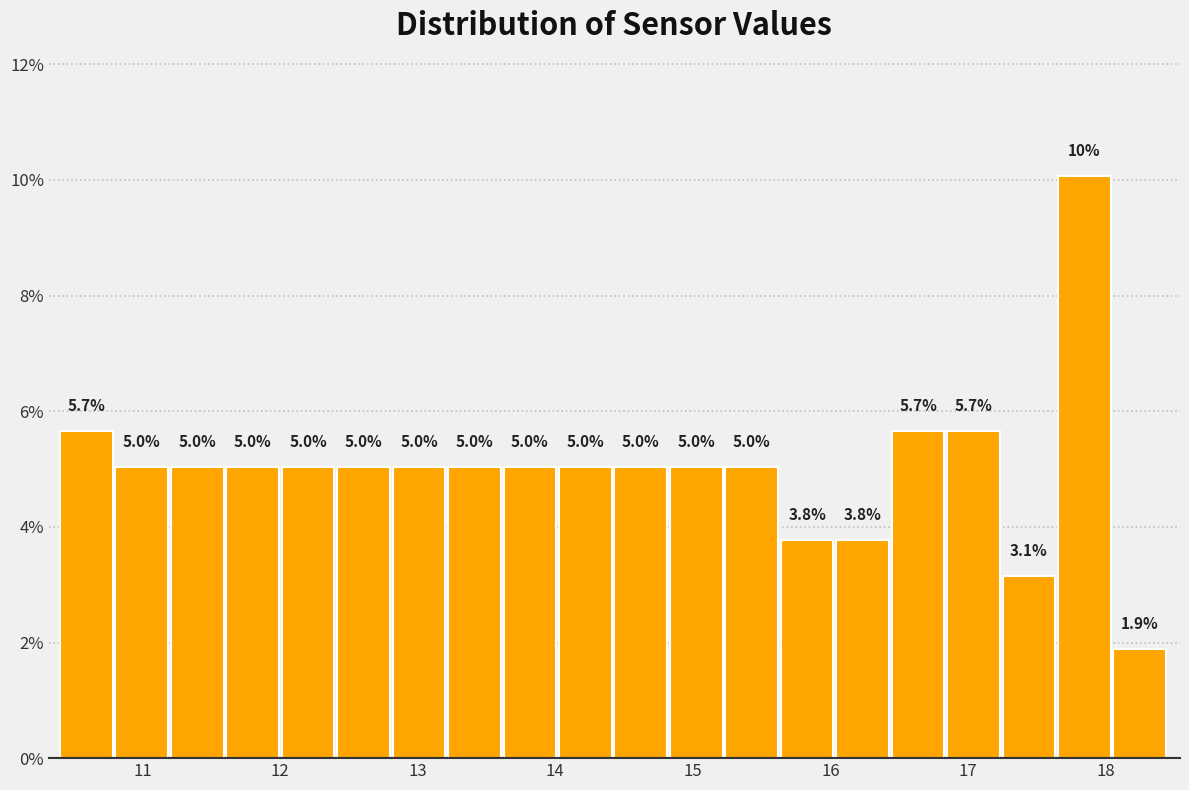

Over which range of the x-axis is the bar tallest?

17.7 to 18.1